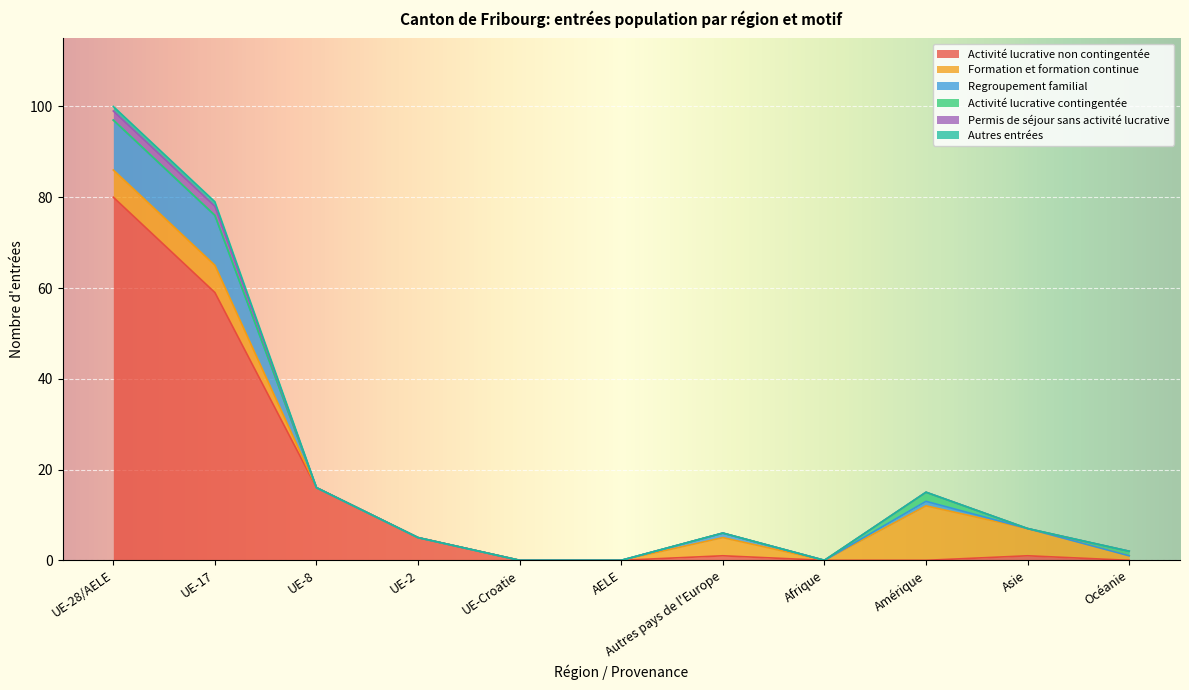

Which series has the largest total across all categories?

Activité lucrative non contingentée